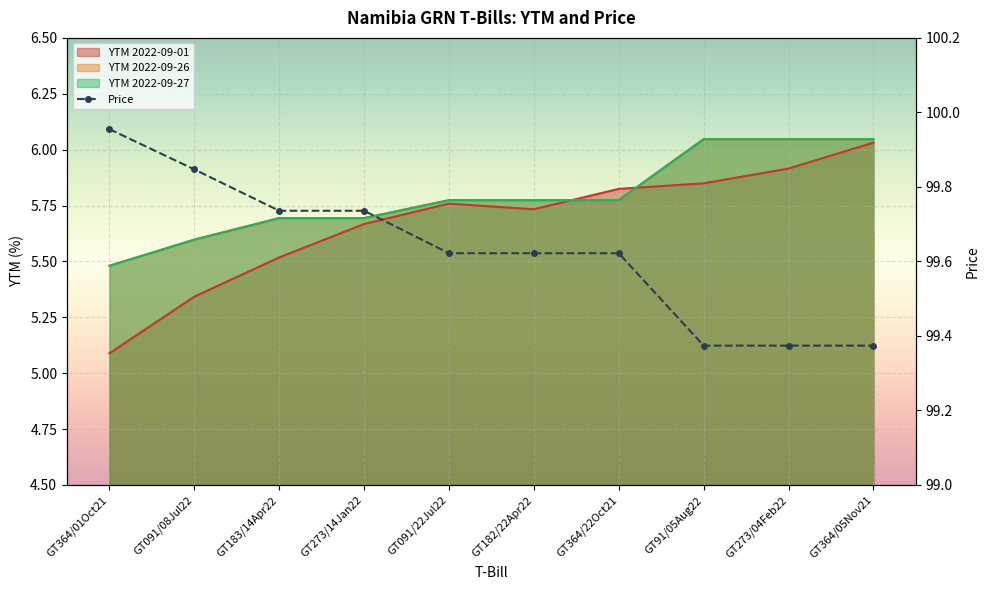

What is the value of the YTM 2022-09-27 point at the 8th from the left?

6.0